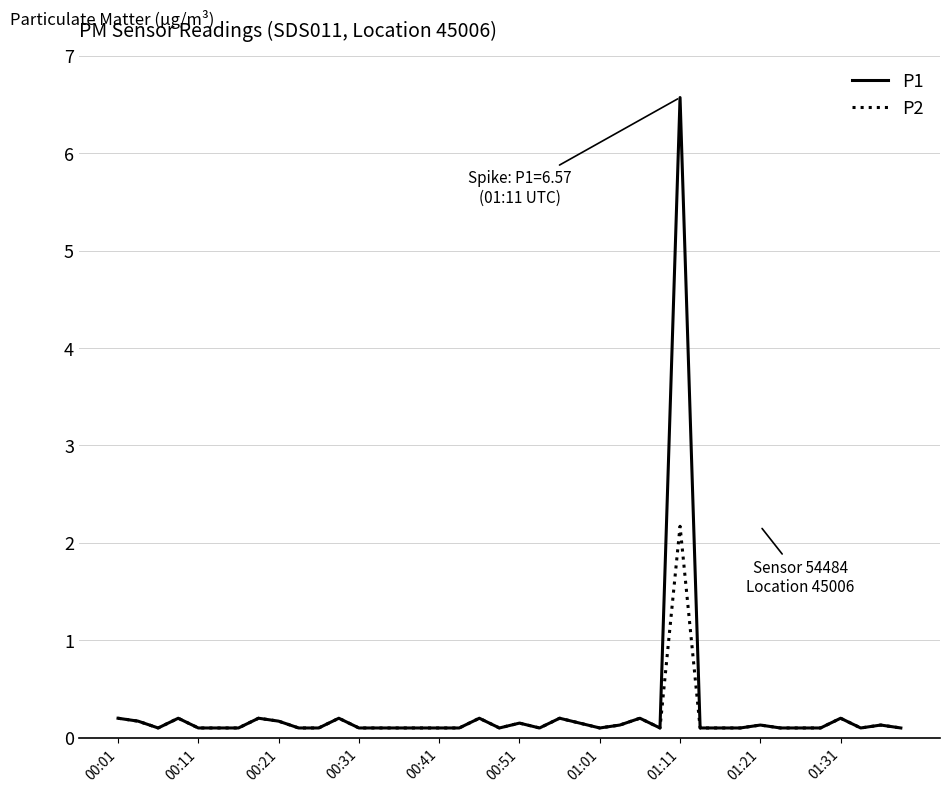

True or false: P1 has more than 0 interior local peaks.

True